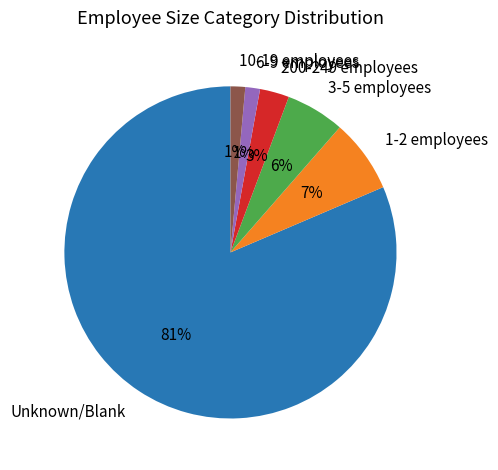

Does any single category account for the majority?

Yes